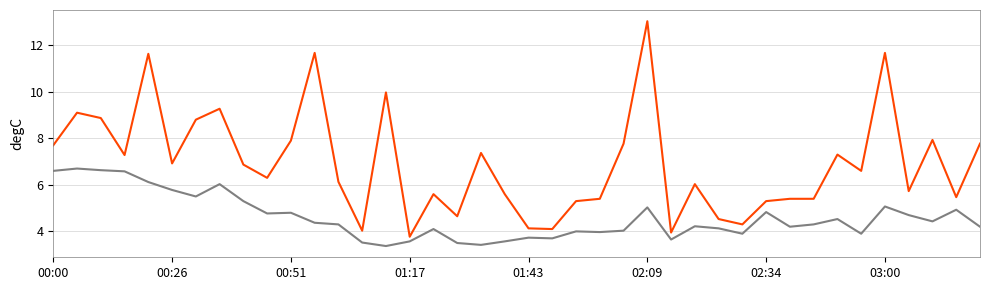

How many lines are shown in the chart?

2